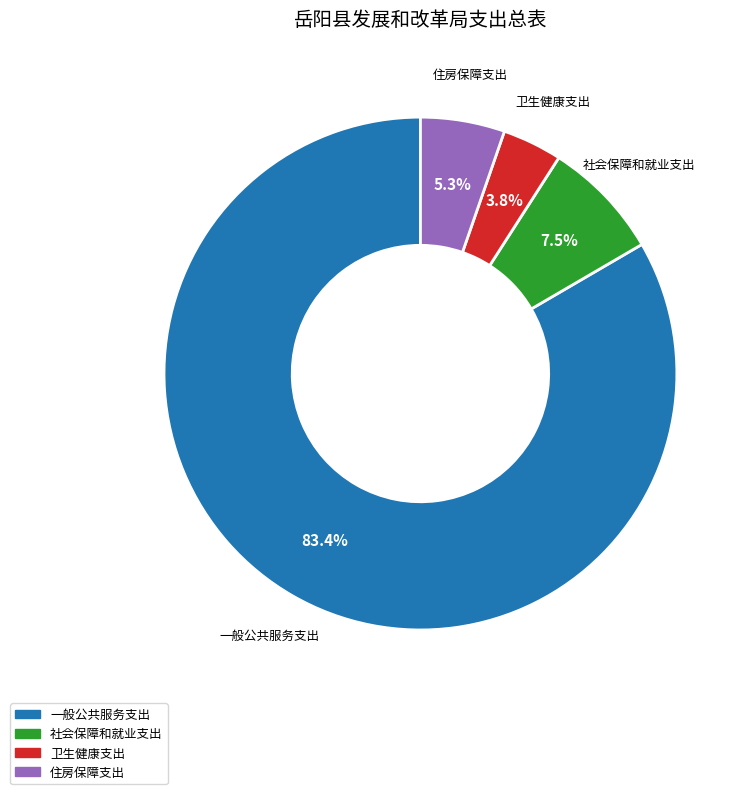

Is it true that 卫生健康支出 is 4% of the pie?

True